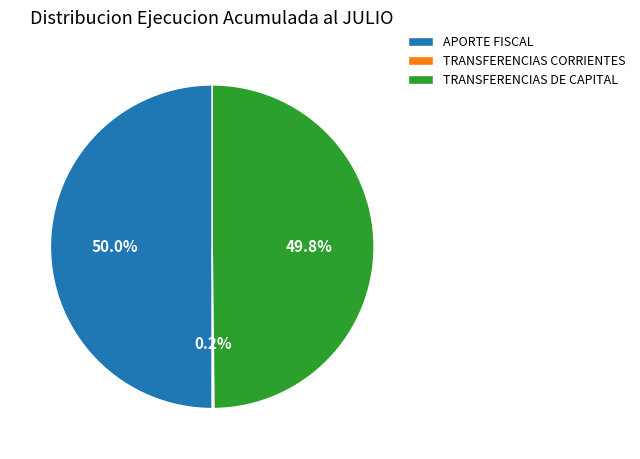

To the nearest percent, what is the average slice percentage?

33%